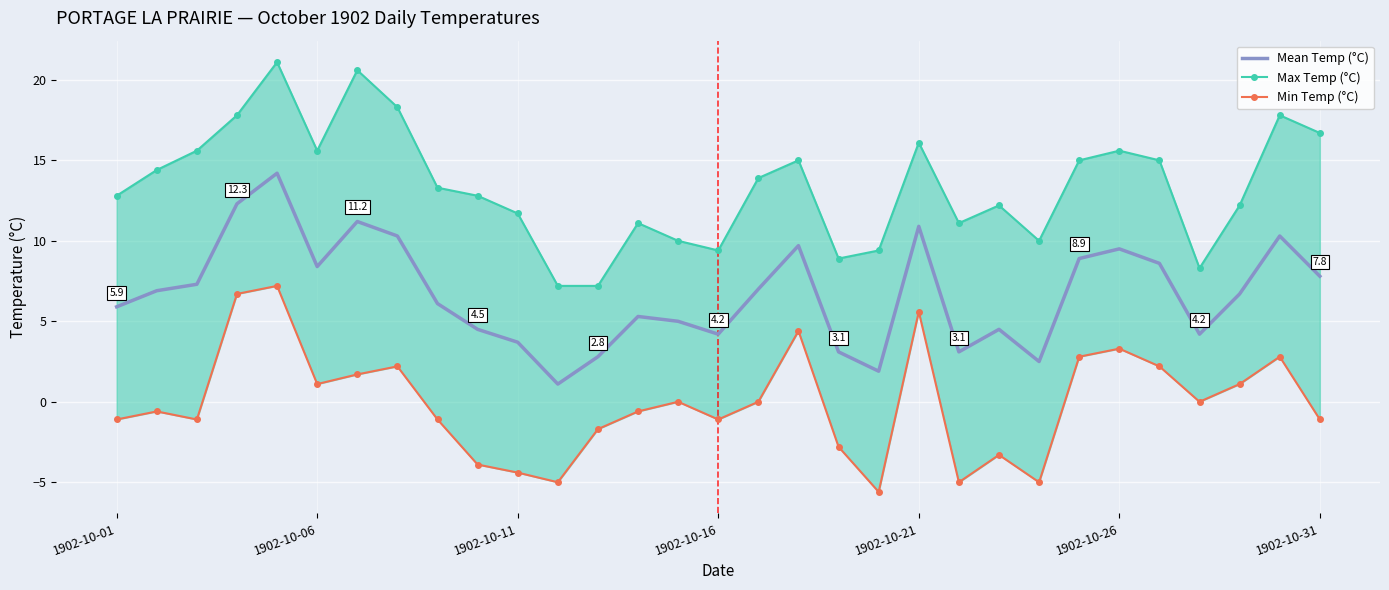

Reading left to right, list all the values displayed in this chart.

Mean Temp (°C): 5.9	6.9	7.3	12.3	14.2	8.4	11.2	10.3	6.1	4.5	3.7	1.1	2.8	5.3	5.0	4.2	7.0	9.7	3.1	1.9	10.9	3.1	4.5	2.5	8.9	9.5	8.6	4.2	6.7	10.3	7.8
Max Temp (°C): 12.8	14.4	15.6	17.8	21.1	15.6	20.6	18.3	13.3	12.8	11.7	7.2	7.2	11.1	10.0	9.4	13.9	15.0	8.9	9.4	16.1	11.1	12.2	10.0	15.0	15.6	15.0	8.3	12.2	17.8	16.7
Min Temp (°C): -1.1	-0.6	-1.1	6.7	7.2	1.1	1.7	2.2	-1.1	-3.9	-4.4	-5.0	-1.7	-0.6	0.0	-1.1	0.0	4.4	-2.8	-5.6	5.6	-5.0	-3.3	-5.0	2.8	3.3	2.2	0.0	1.1	2.8	-1.1